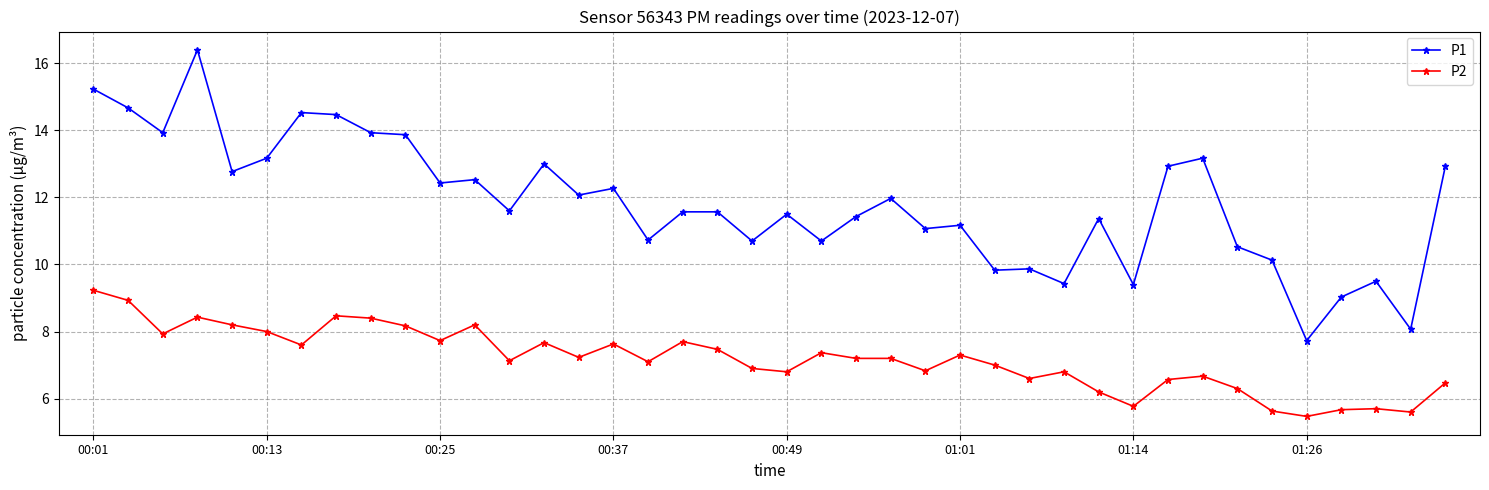

What is the value of the P1 point at the 4th from the left?

16.4